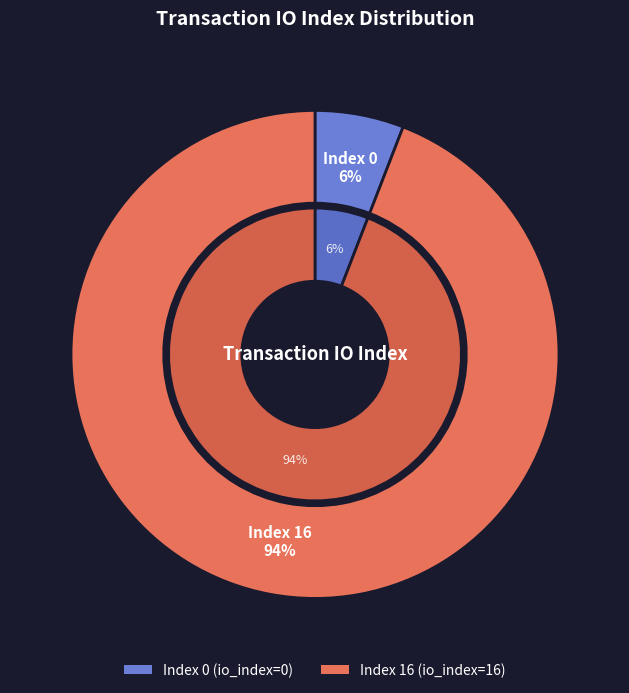

Count the number of slices in the pie.

2